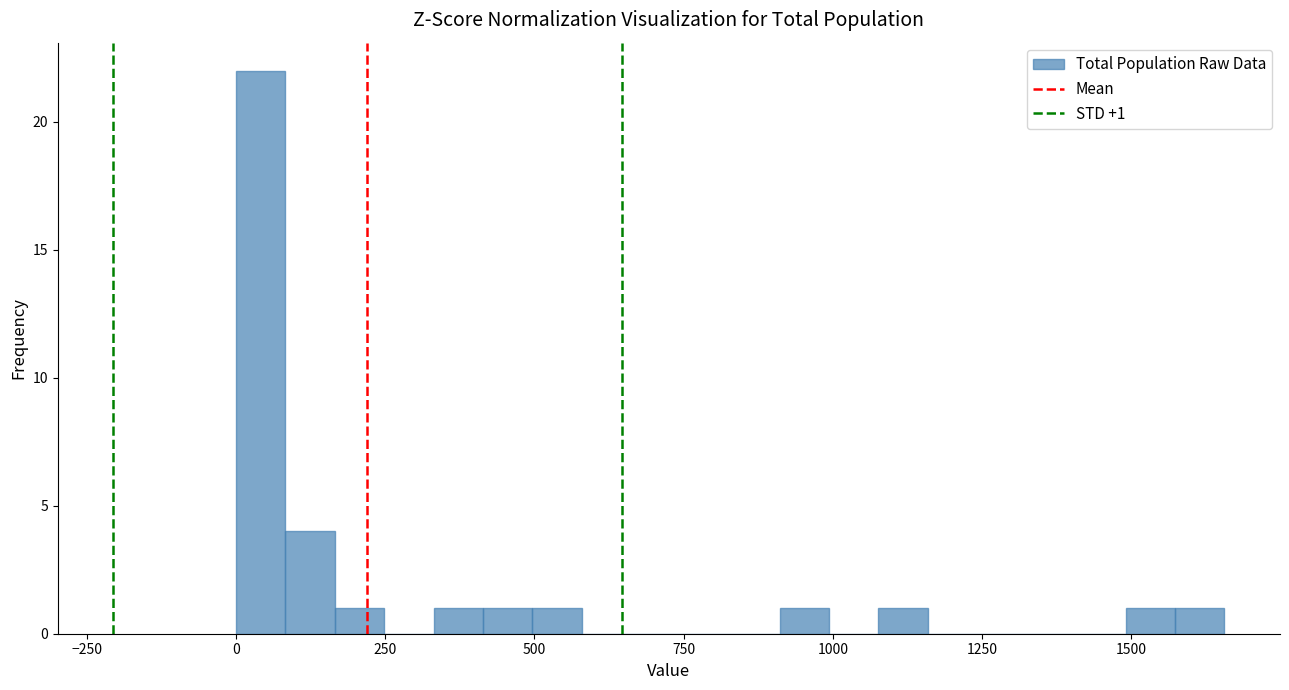

Around what value on the x-axis is the tallest bar? Give the approximate position of its centre, as read against the axis.

50